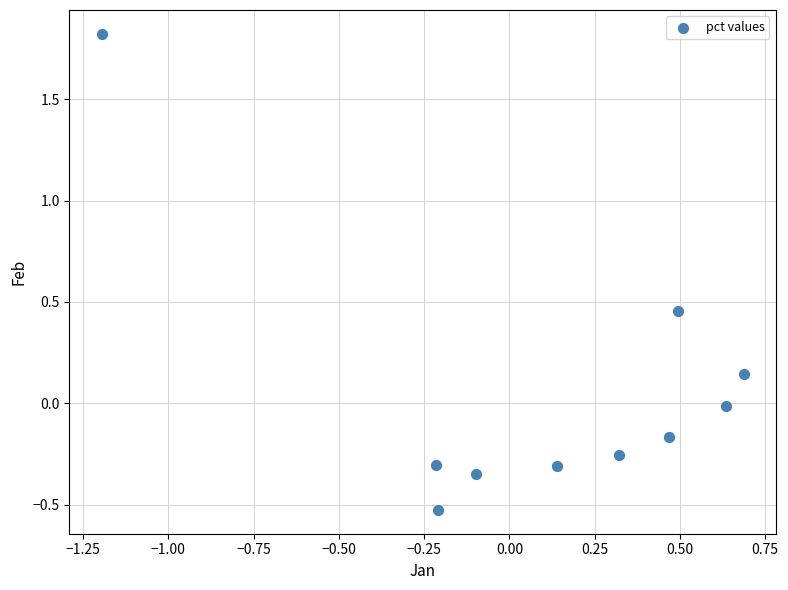

What is the range of Y values (max minus min)?

2.3